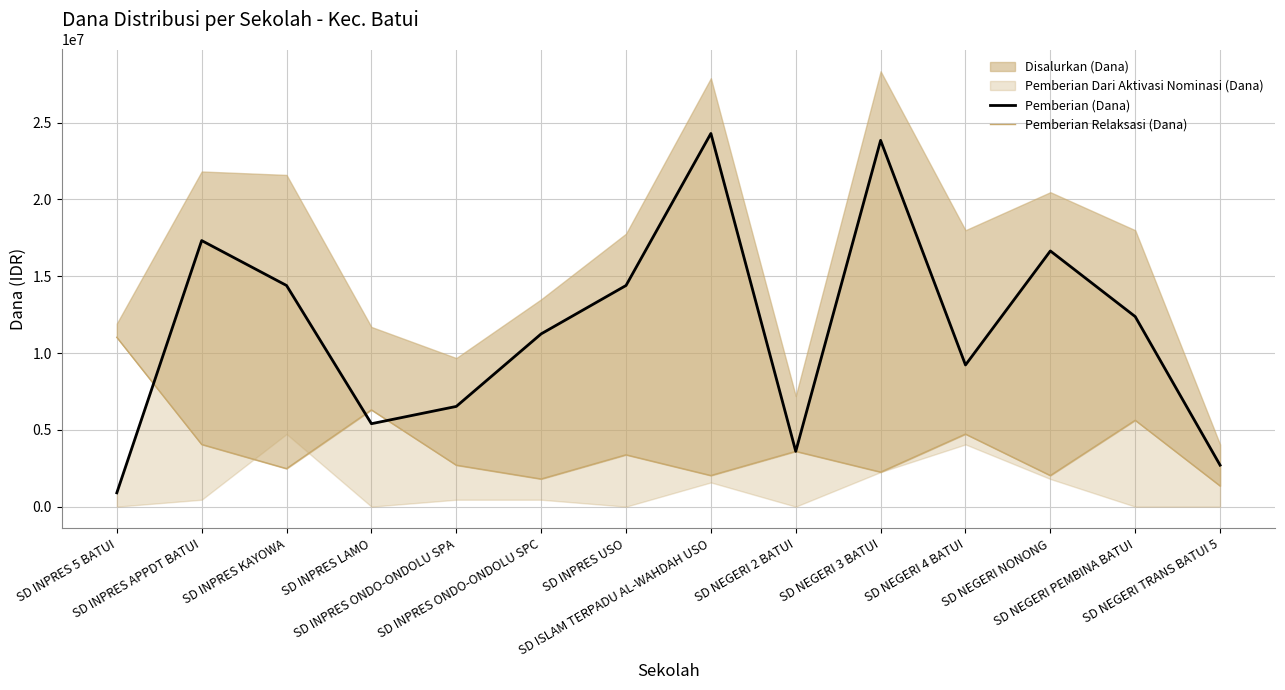

Read the Pemberian Relaksasi (Dana) value at SD NEGERI 2 BATUI, to the nearest 10.

3600000